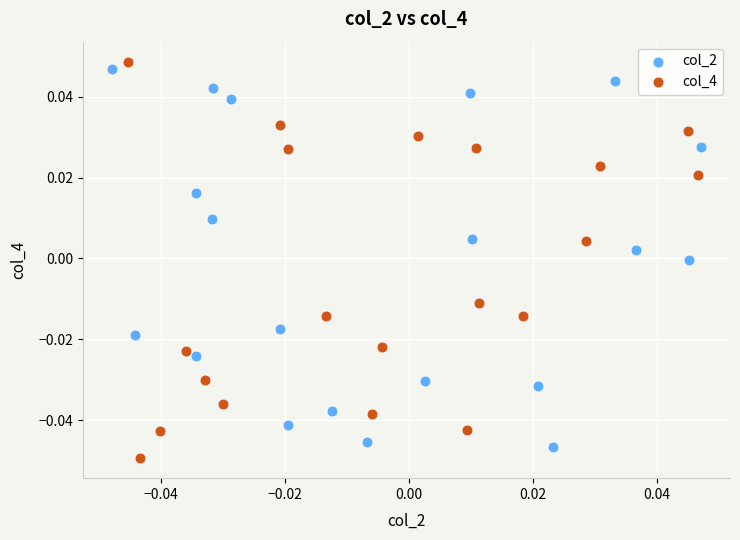

What are all the series names shown in the legend?

col_2, col_4